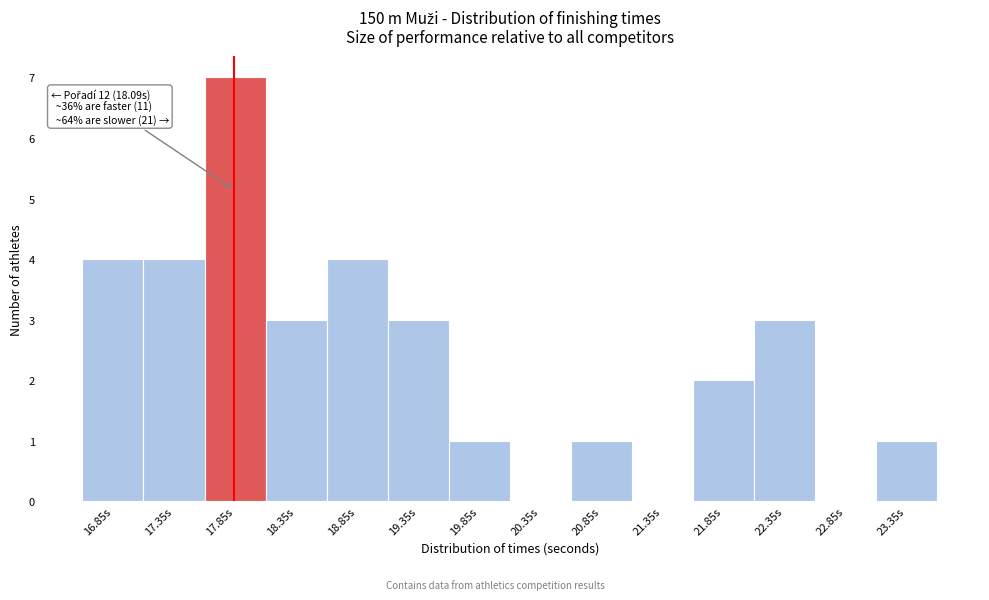

Reading right to left, list all the values displayed in this chart.

23.35s=1	22.85s=0	22.35s=3	21.85s=2	21.35s=0	20.85s=1	20.35s=0	19.85s=1	19.35s=3	18.85s=4	18.35s=3	17.85s=7	17.35s=4	16.85s=4